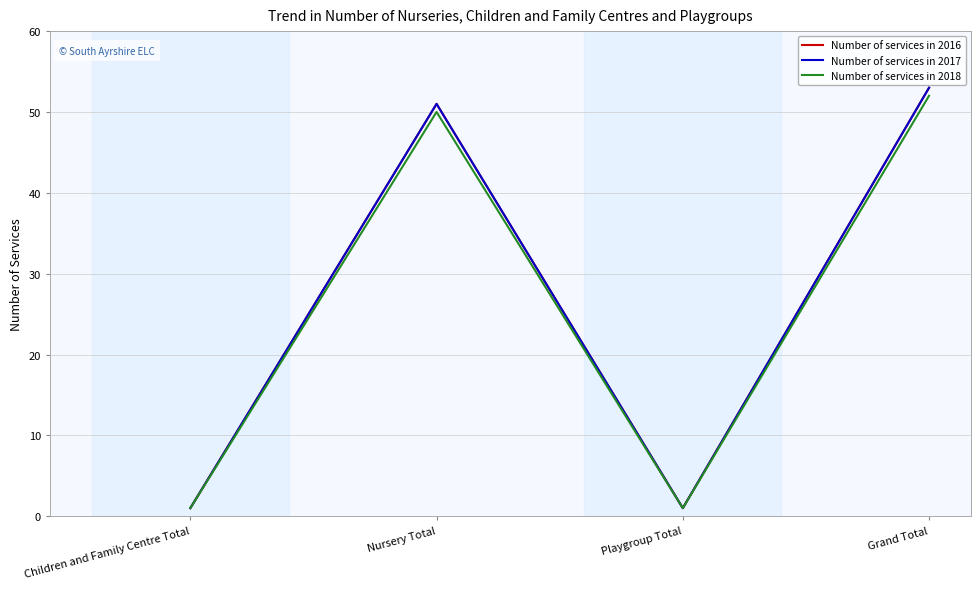

Reading left to right, what are all the values shown in this chart?

Number of services in 2016: Children and Family Centre Total=1	Nursery Total=51	Playgroup Total=1	Grand Total=53
Number of services in 2017: Children and Family Centre Total=1	Nursery Total=51	Playgroup Total=1	Grand Total=53
Number of services in 2018: Children and Family Centre Total=1	Nursery Total=50	Playgroup Total=1	Grand Total=52